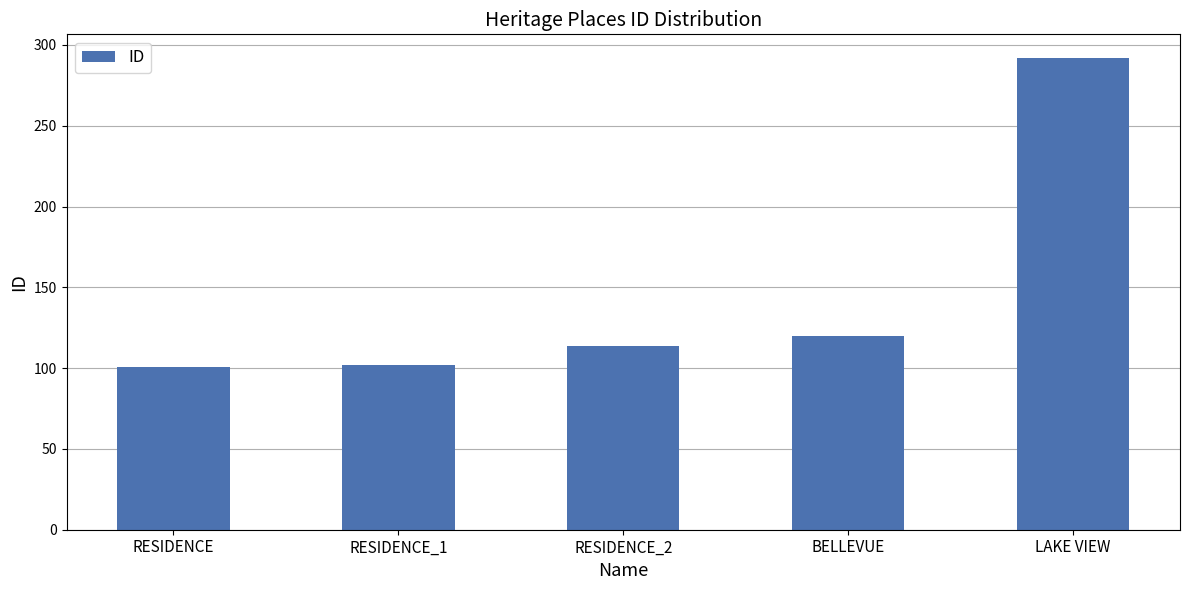

What is the value of the 3rd bar from the left?

114